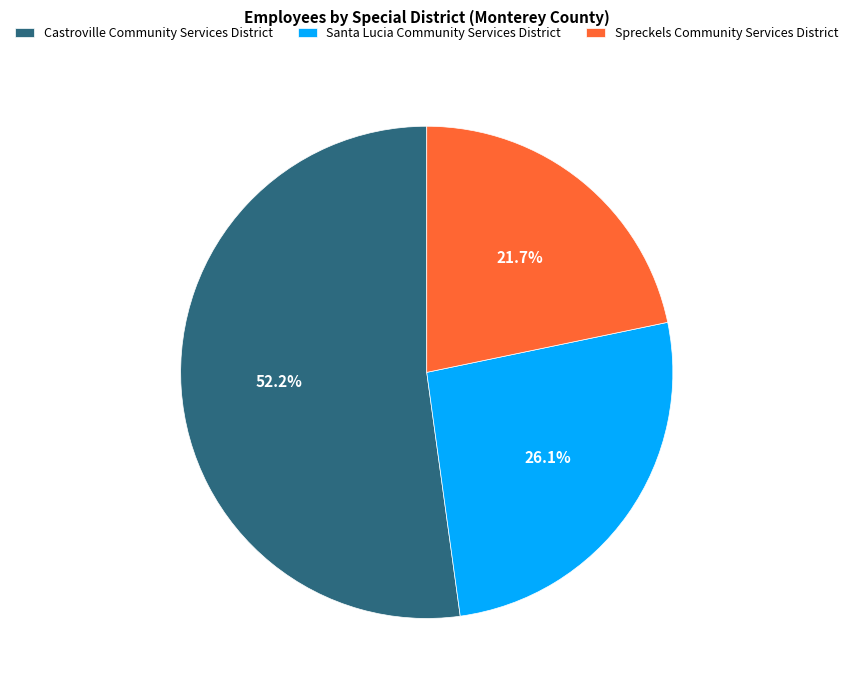

Is there a majority slice in this chart?

Yes